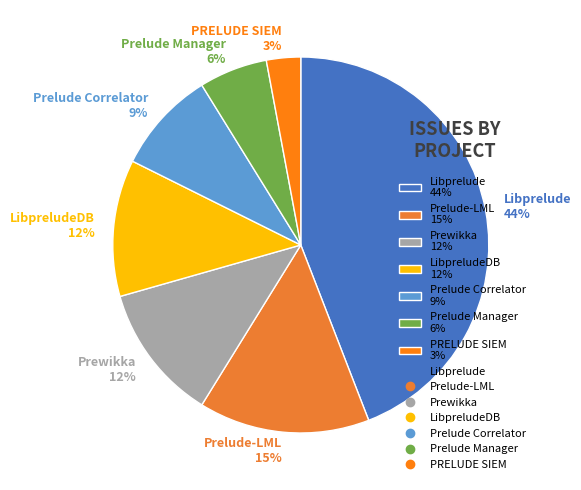

Approximately how many times larger is the value at Prelude-LML 15% compared to Prelude Manager 6%?

2.5